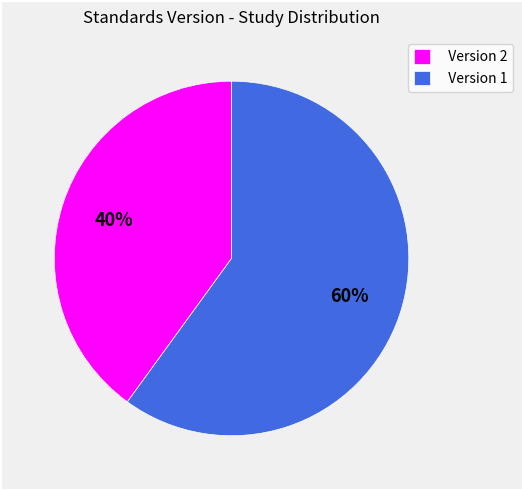

What is the majority slice?

Version 1